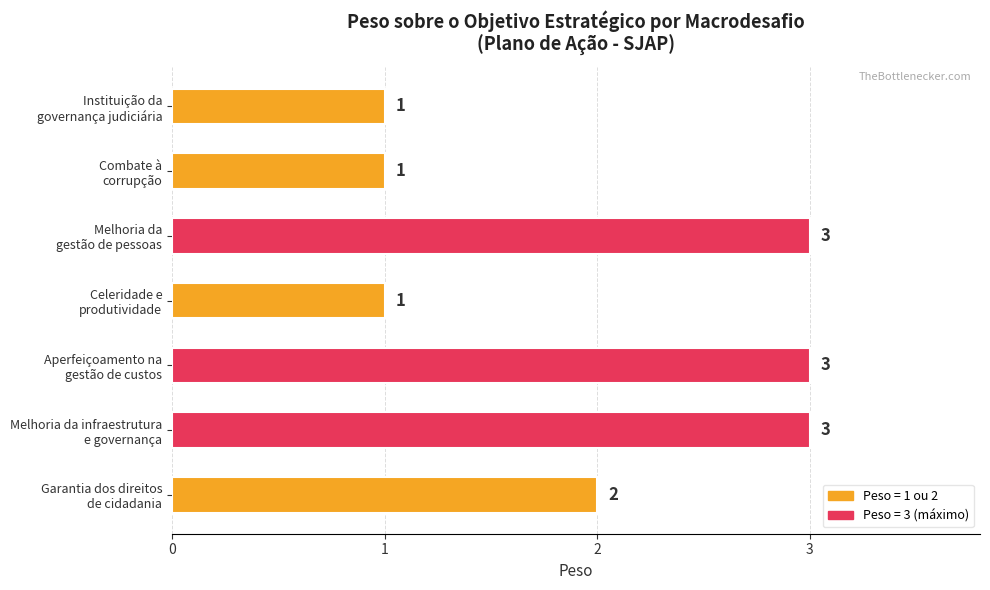

What is the difference between the maximum and second lowest values?

2